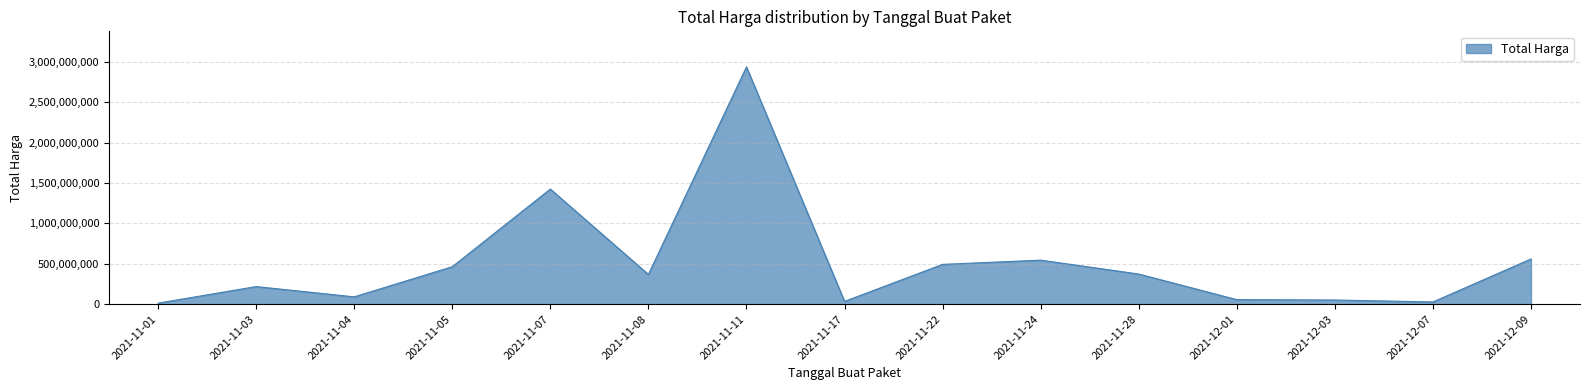

Approximately how many times larger is the value at 2021-12-01 compared to 2021-11-22?

0.1